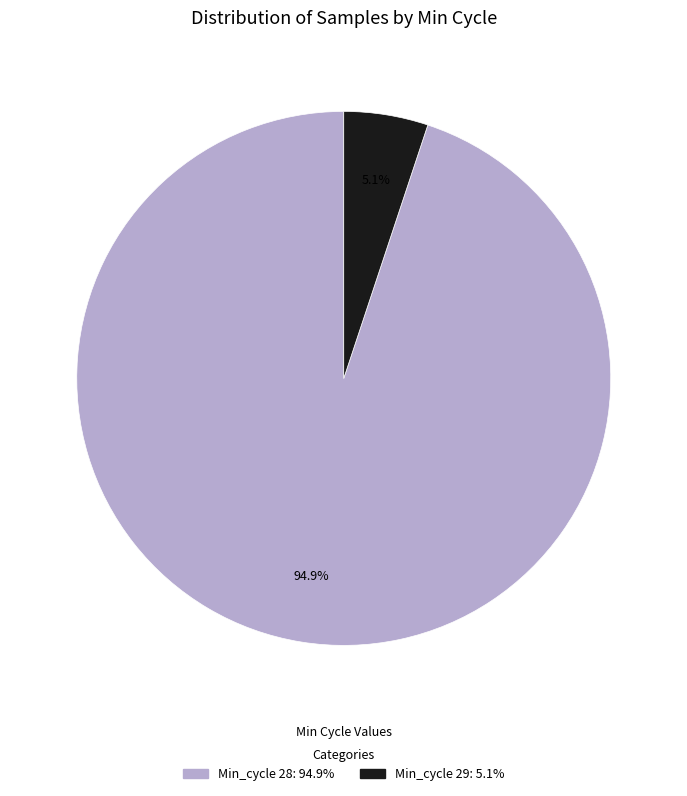

How many slices are in this pie chart?

2